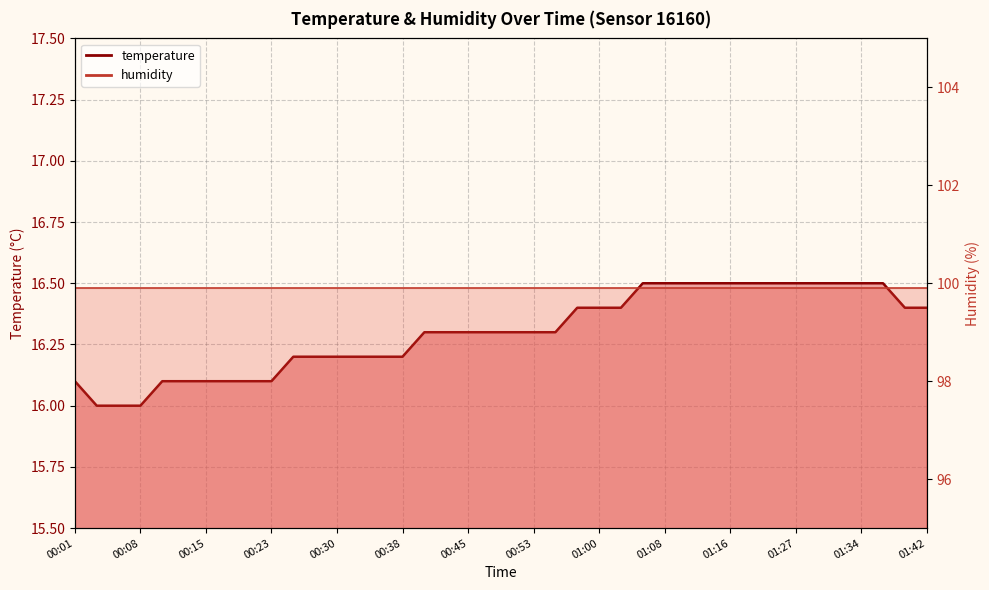

What position from the left is 01:00?

25